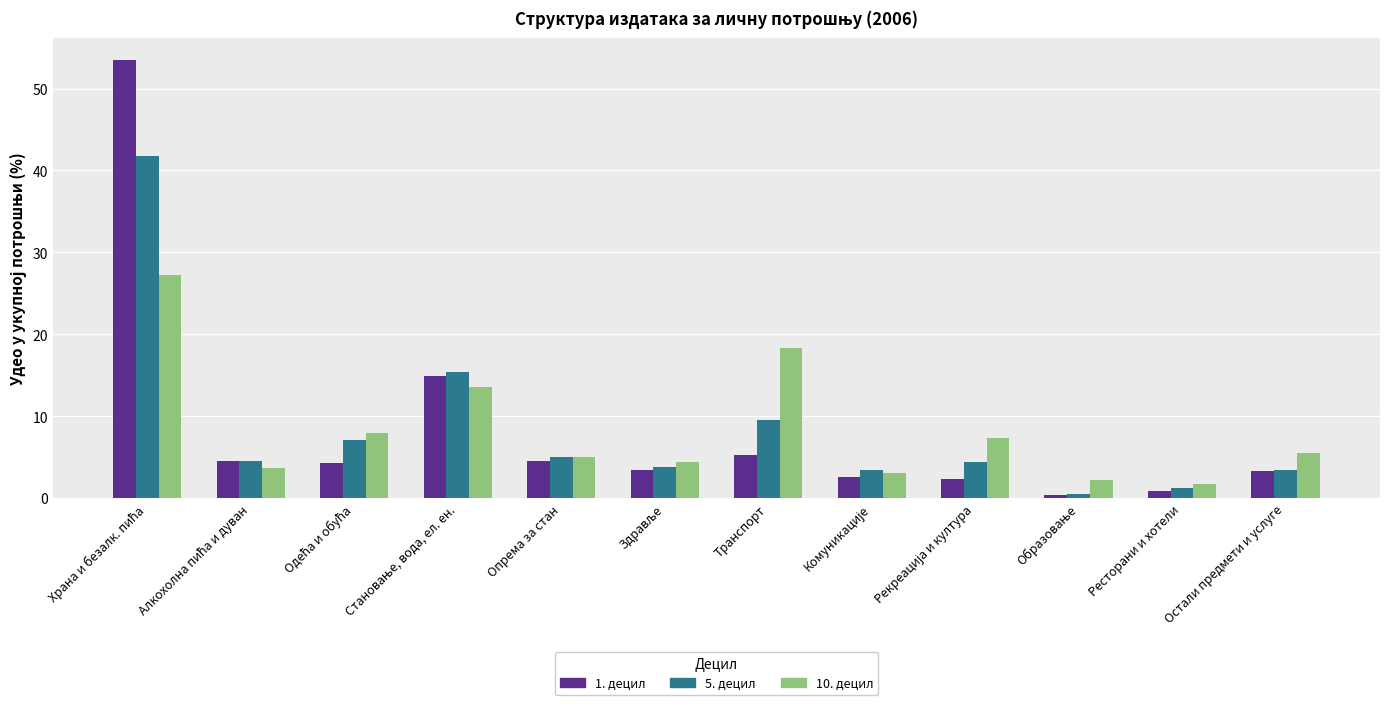

Are the bars horizontal?

No